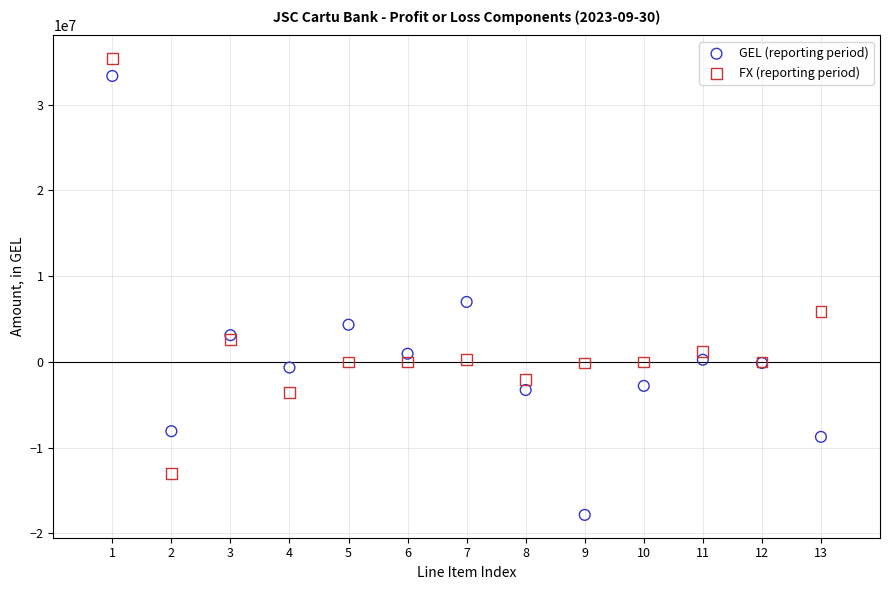

Which series contains the lowest Y value?

GEL (reporting period)